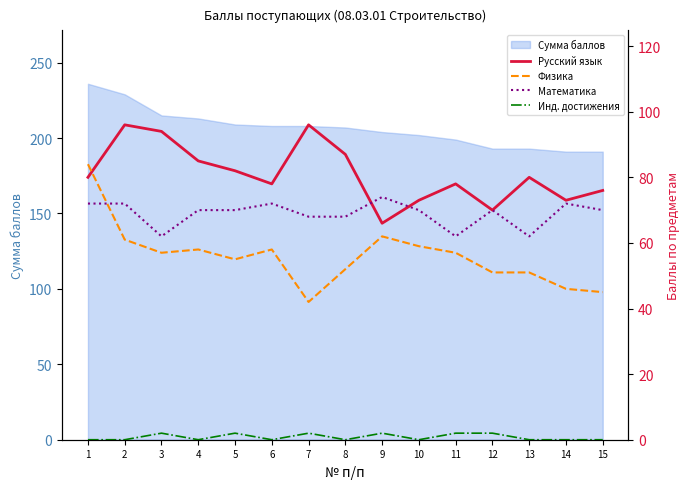

What is the sum of all Русский язык values?

1214